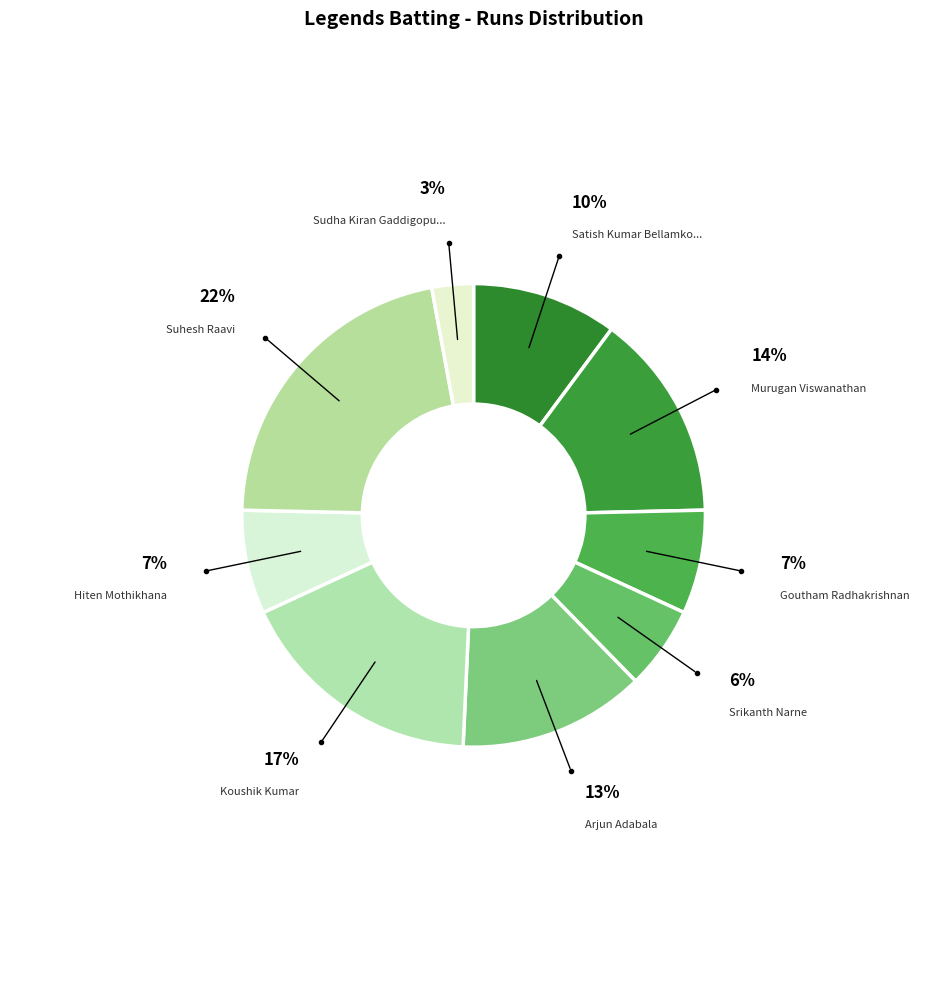

Count the number of slices in the pie.

9